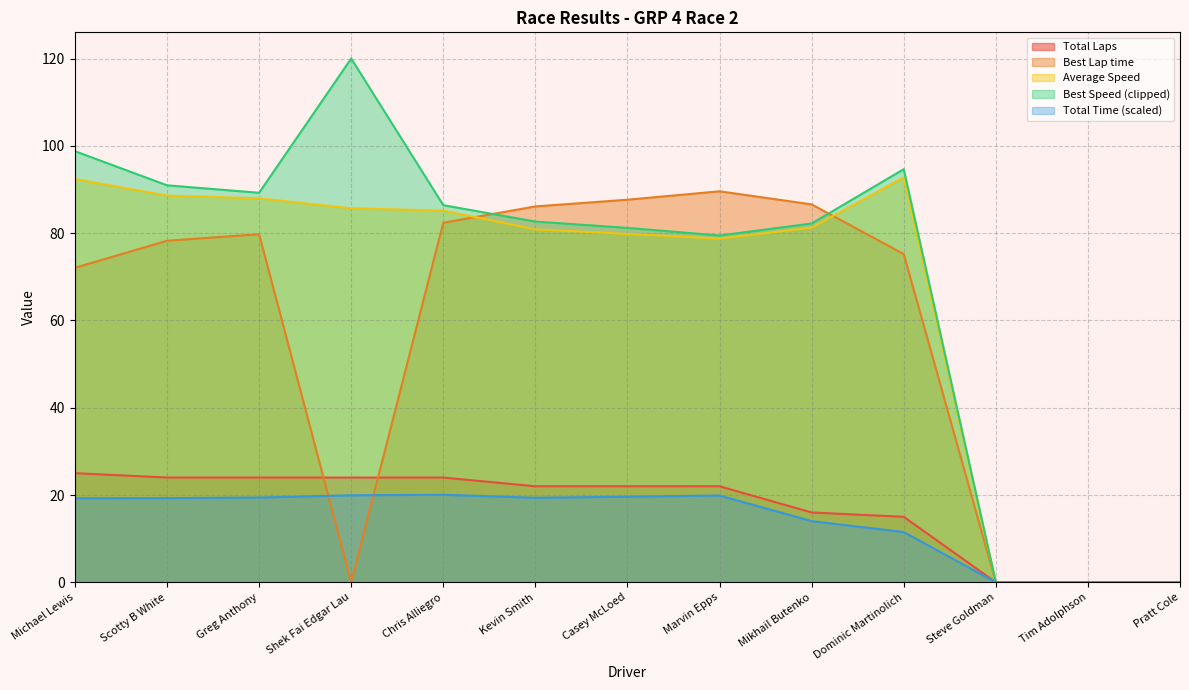

What is the maximum value shown in the chart?

120.0